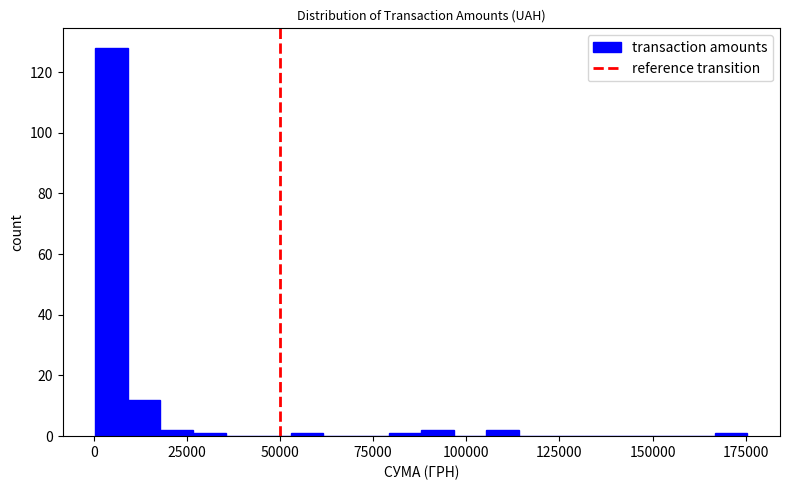

Read against the x-axis, roughly where is the centre of the tallest bar?

5000